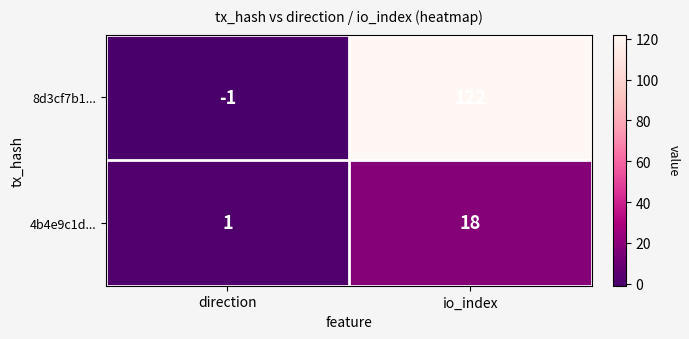

What is the maximum value shown in the chart?

122